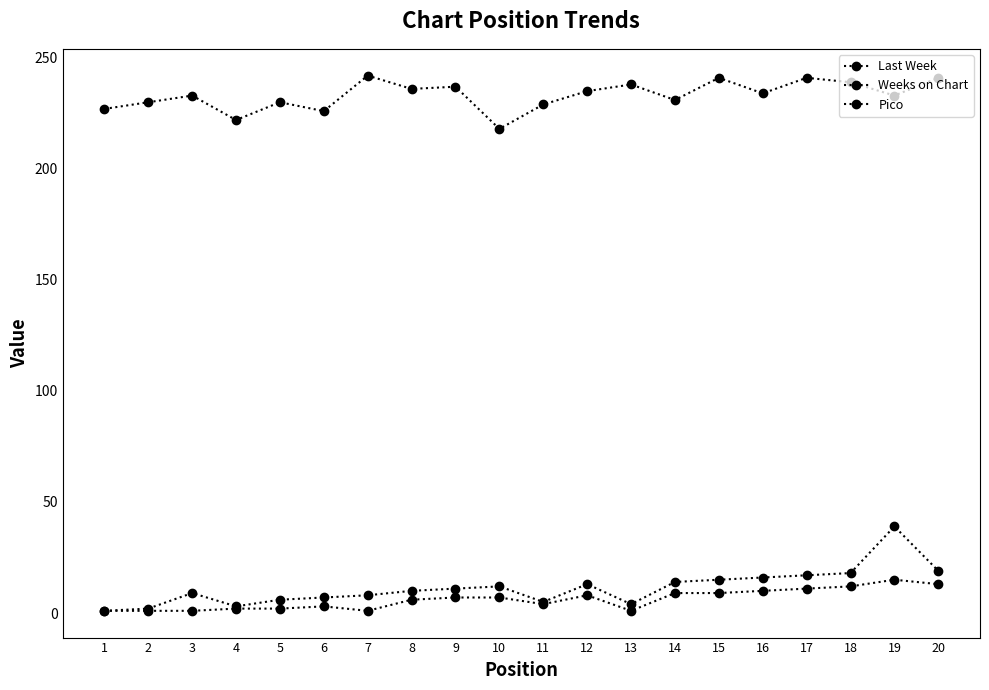

What is the spread (max minus min) of values at 3?

232